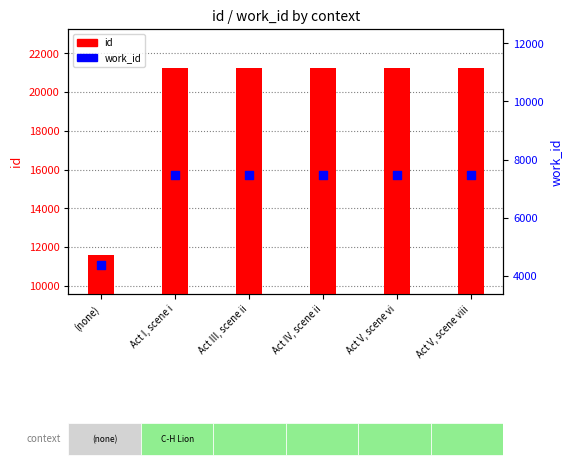

Which series has the largest Y range (max minus min)?

id